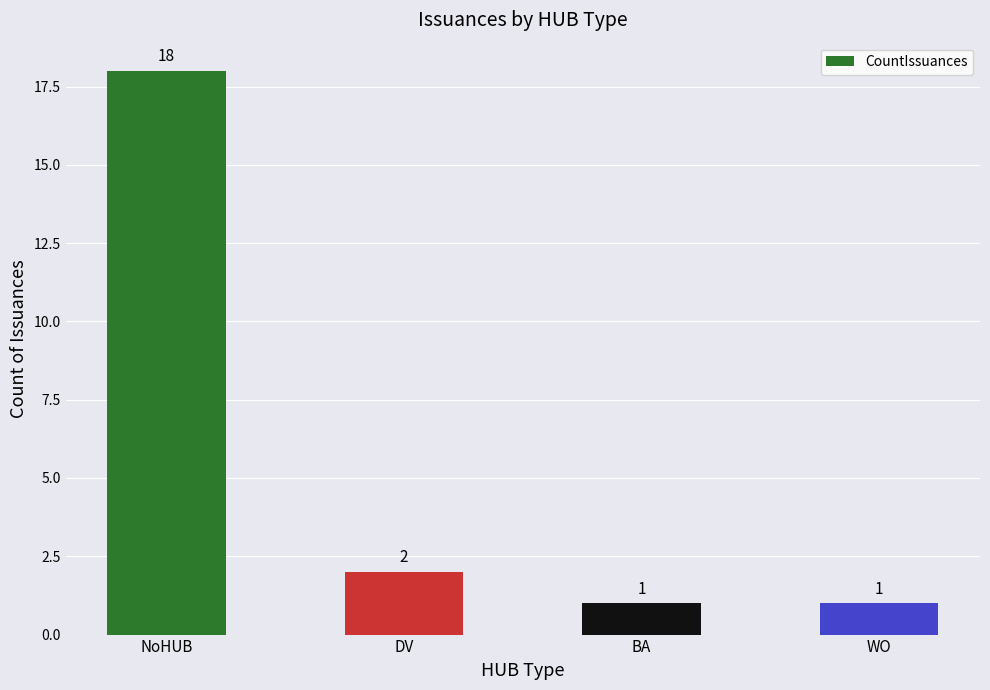

What is the minimum value shown in the chart?

1